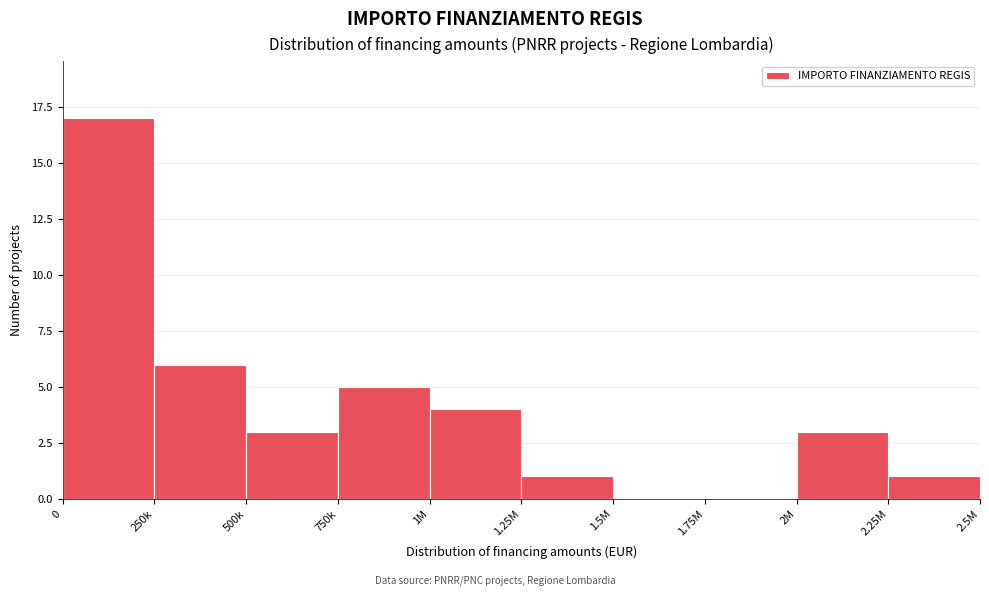

Reading left to right, extract all data points from this chart.

0=17	250k=6	500k=3	750k=5	1M=4	1.25M=1	1.5M=0	1.75M=0	2M=3	2.25M=1